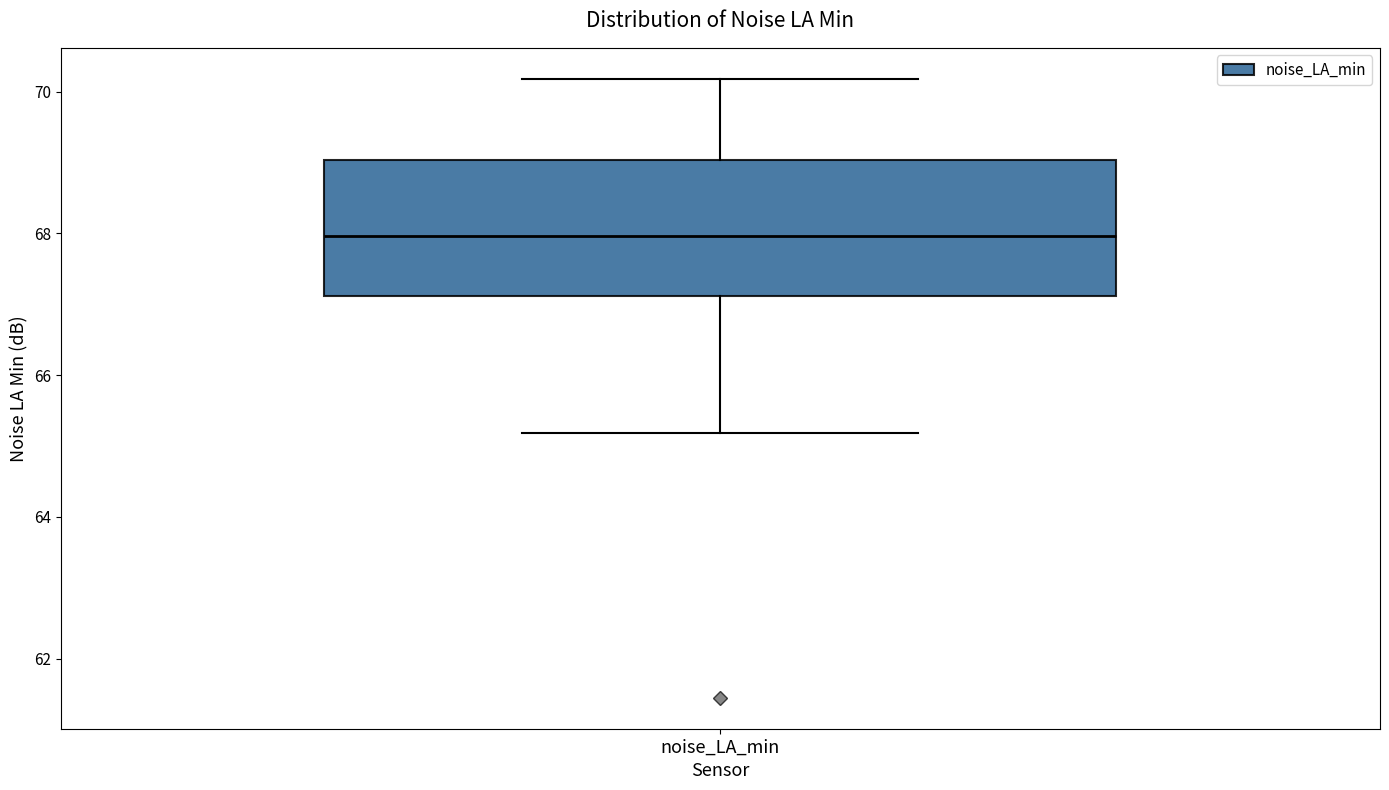

Read this box plot against the y-axis: the position of the median line, the range covered by the box, and the ends of both whiskers. The values are not printed on the chart, so give them approximately, as read against the axis.

median 68.0, box 67.2 to 69.0, whiskers 65.2 to 70.2